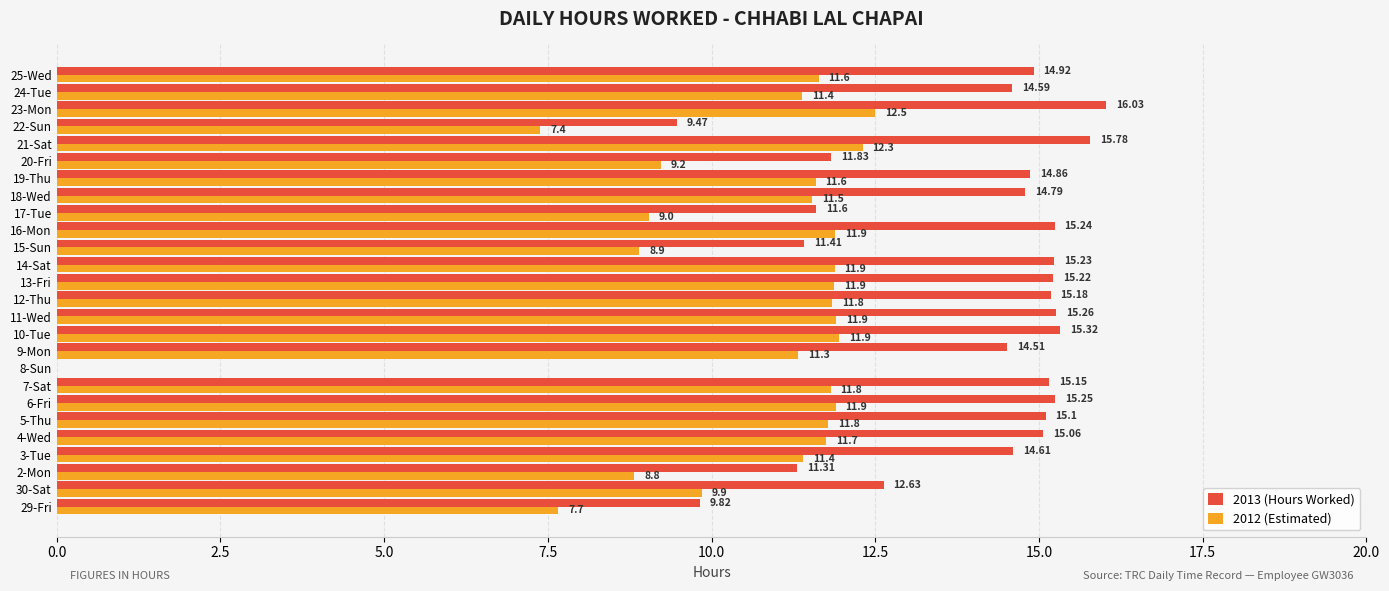

At which category is the sum across all series the highest?

23-Mon